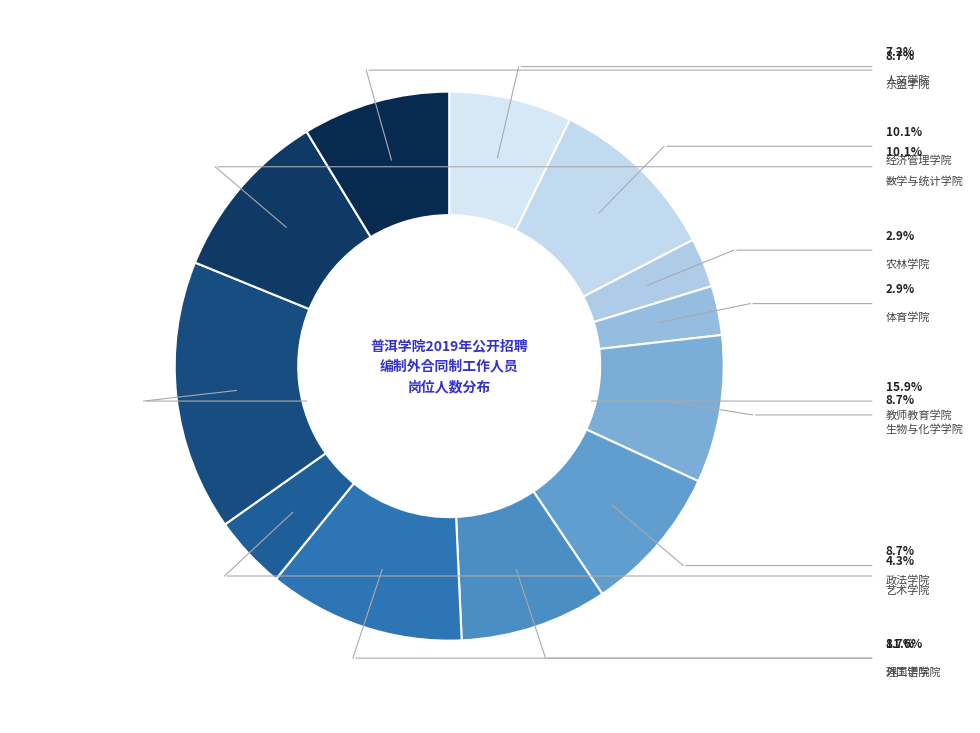

Between 政法学院 and 经济管理学院, which is larger?

经济管理学院